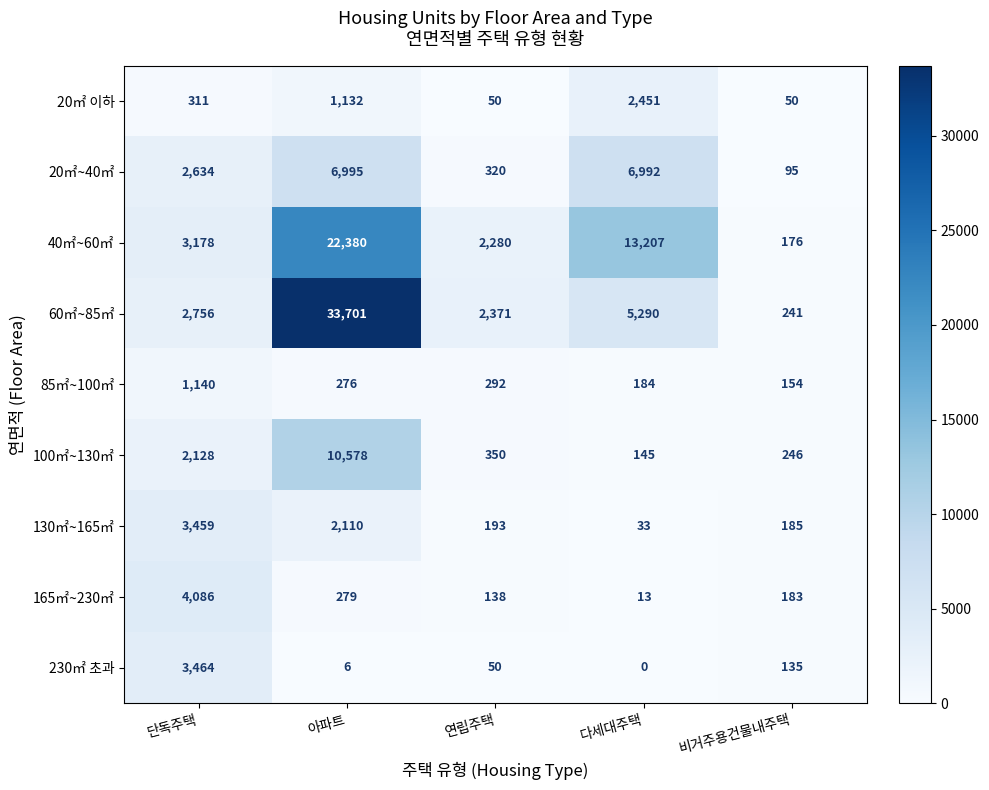

The 60㎡~85㎡ series shows 4174 at 연립주택. True or false?

False